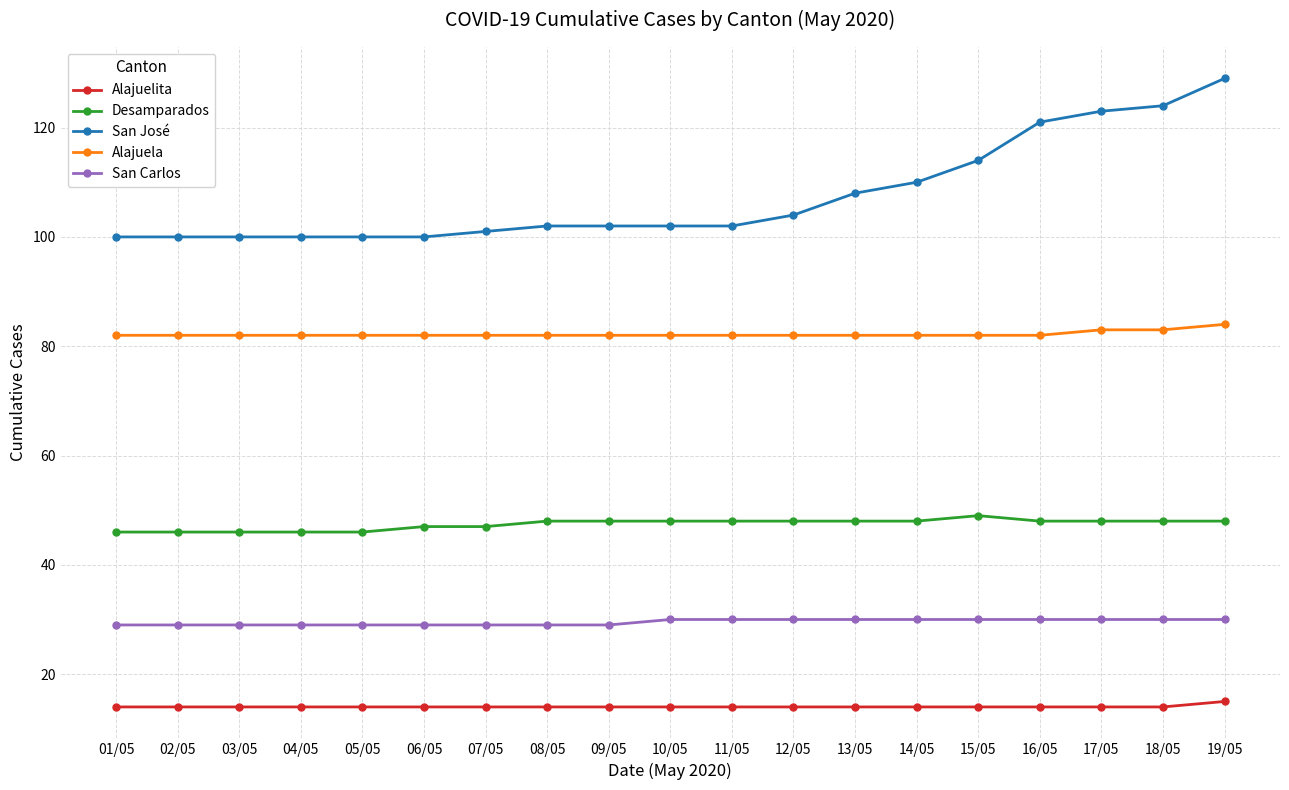

What is the minimum value shown in the chart?

14